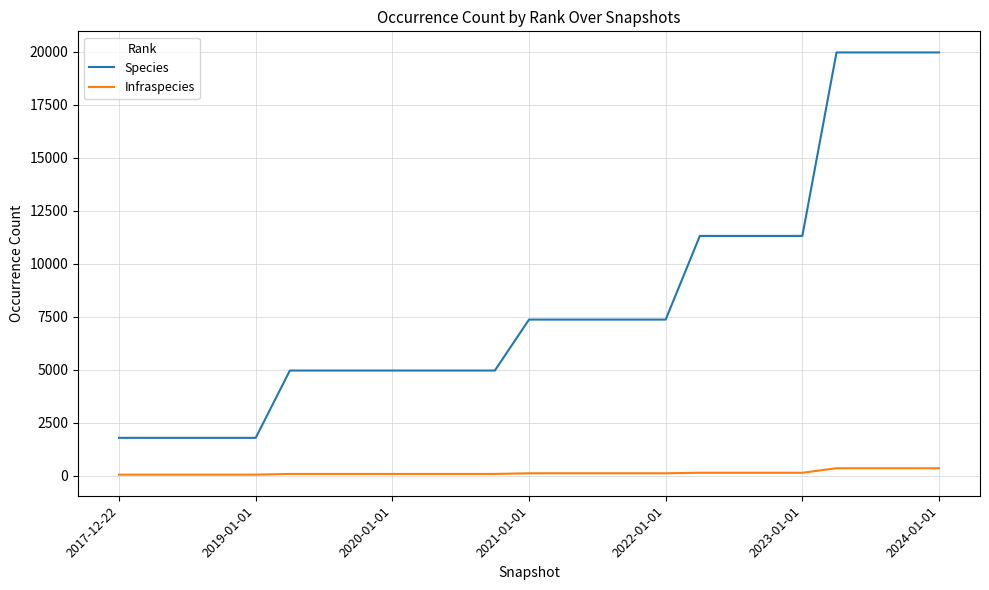

True or false: Species and Infraspecies cross at least once.

False